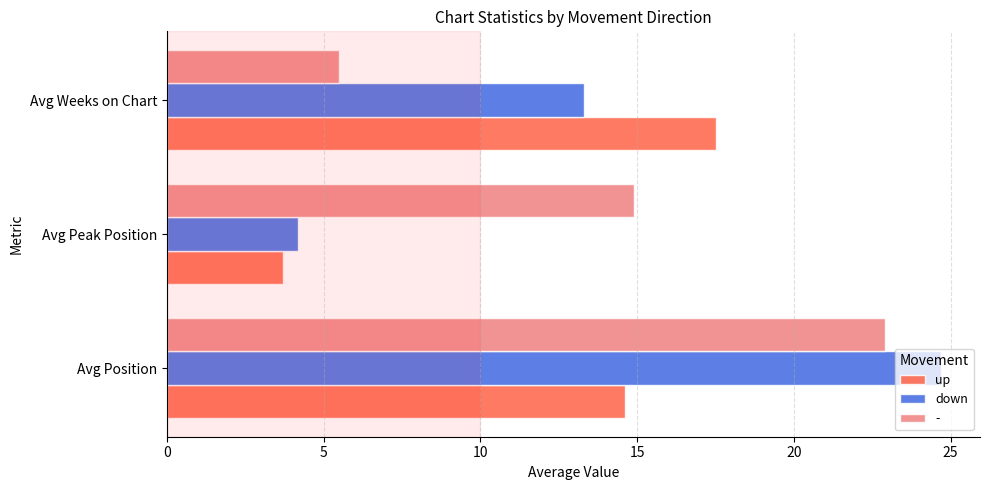

At Avg Weeks on Chart, list the series in order from smallest to largest.

-, down, up